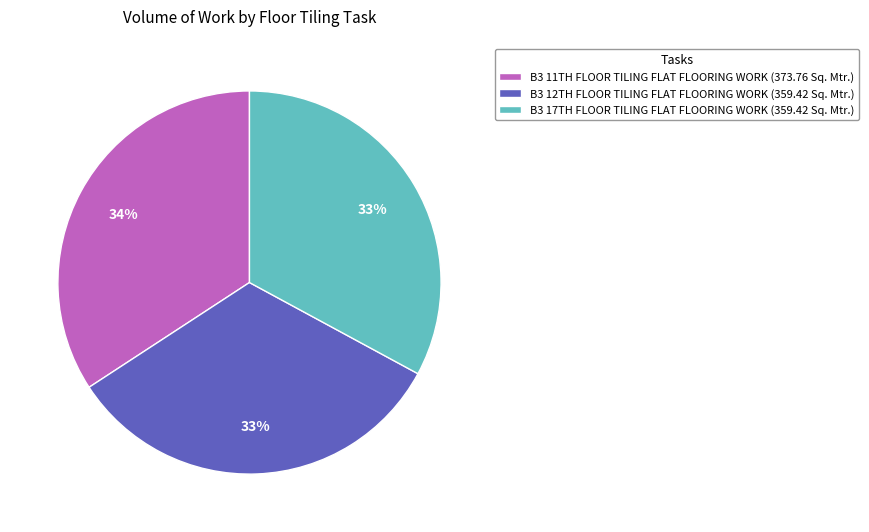

Count the number of slices in the pie.

3